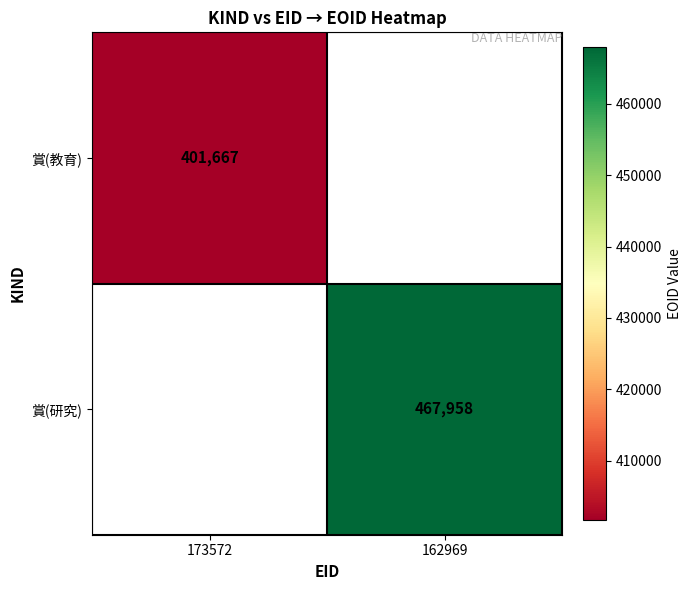

The 賞(研究) series shows 467958 at 162969. True or false?

True